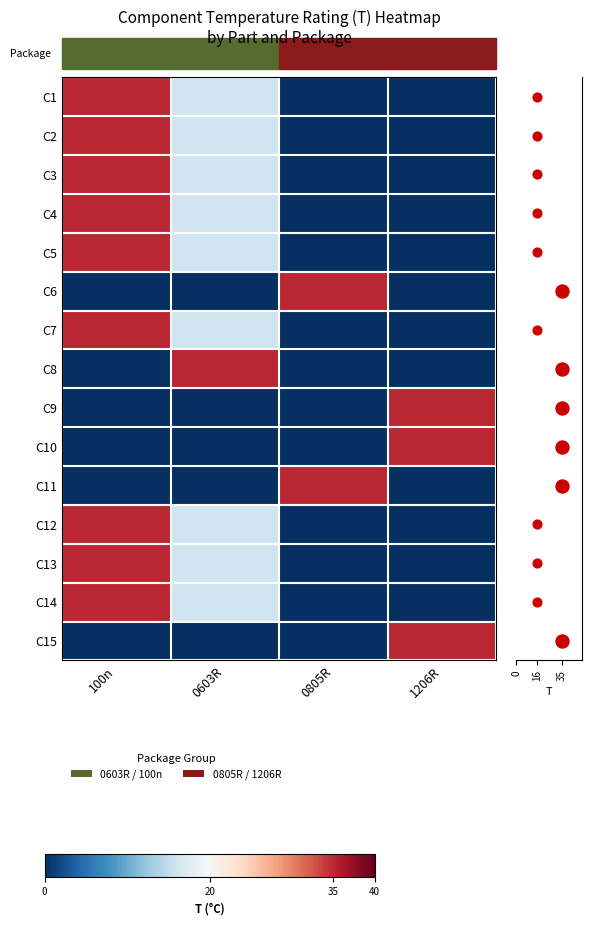

What is the difference between the maximum and minimum values in the C14 series?

35